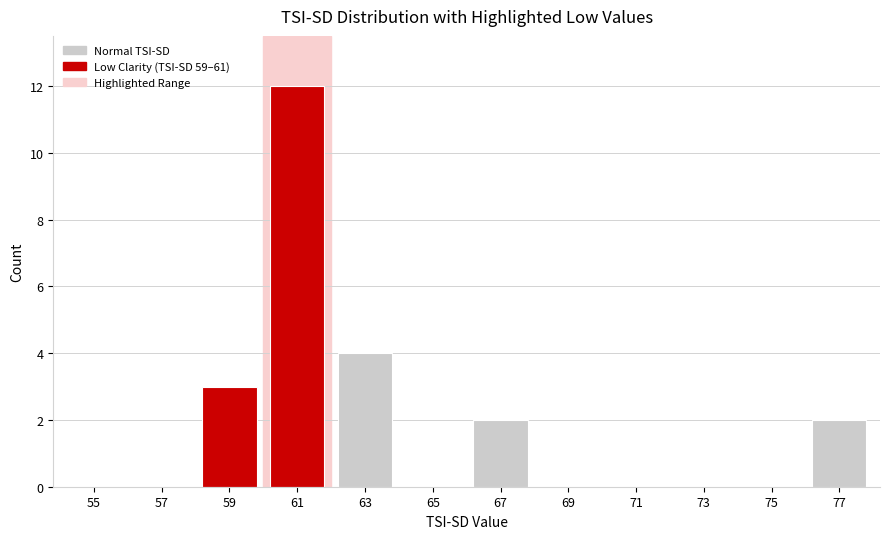

Is it true that the value at 57 is 0?

True